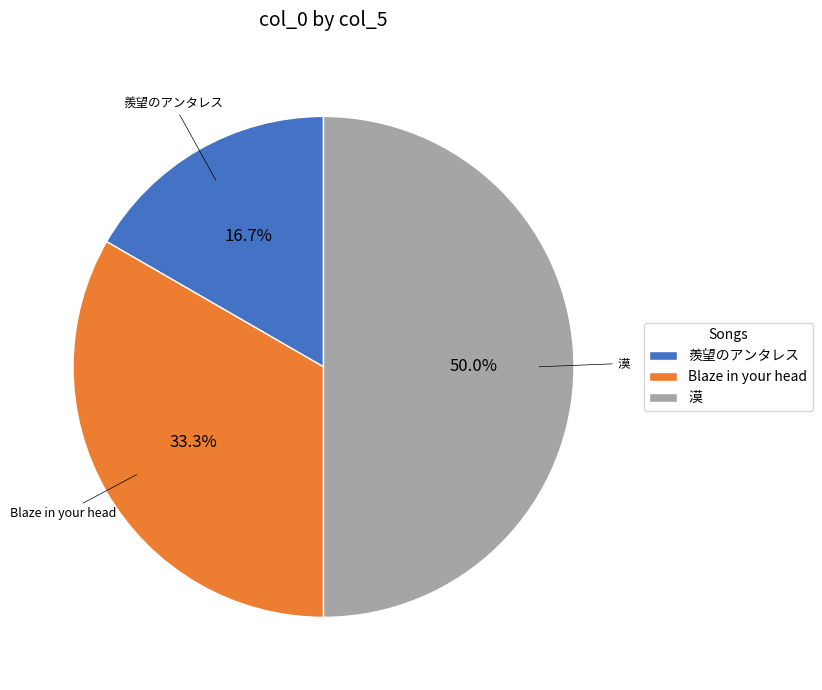

To the nearest percent, what is the combined percentage of 漠 and Blaze in your head?

83%